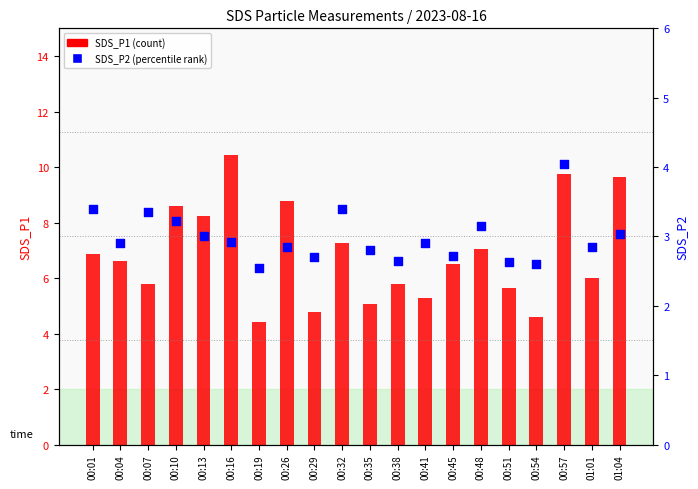

At which category is the sum across all series the highest?

00:57